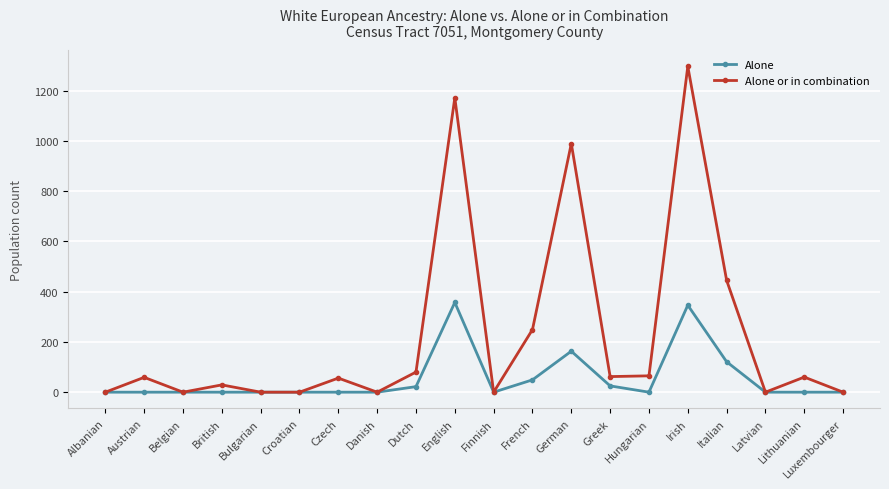

What position from the right is Albanian?

20